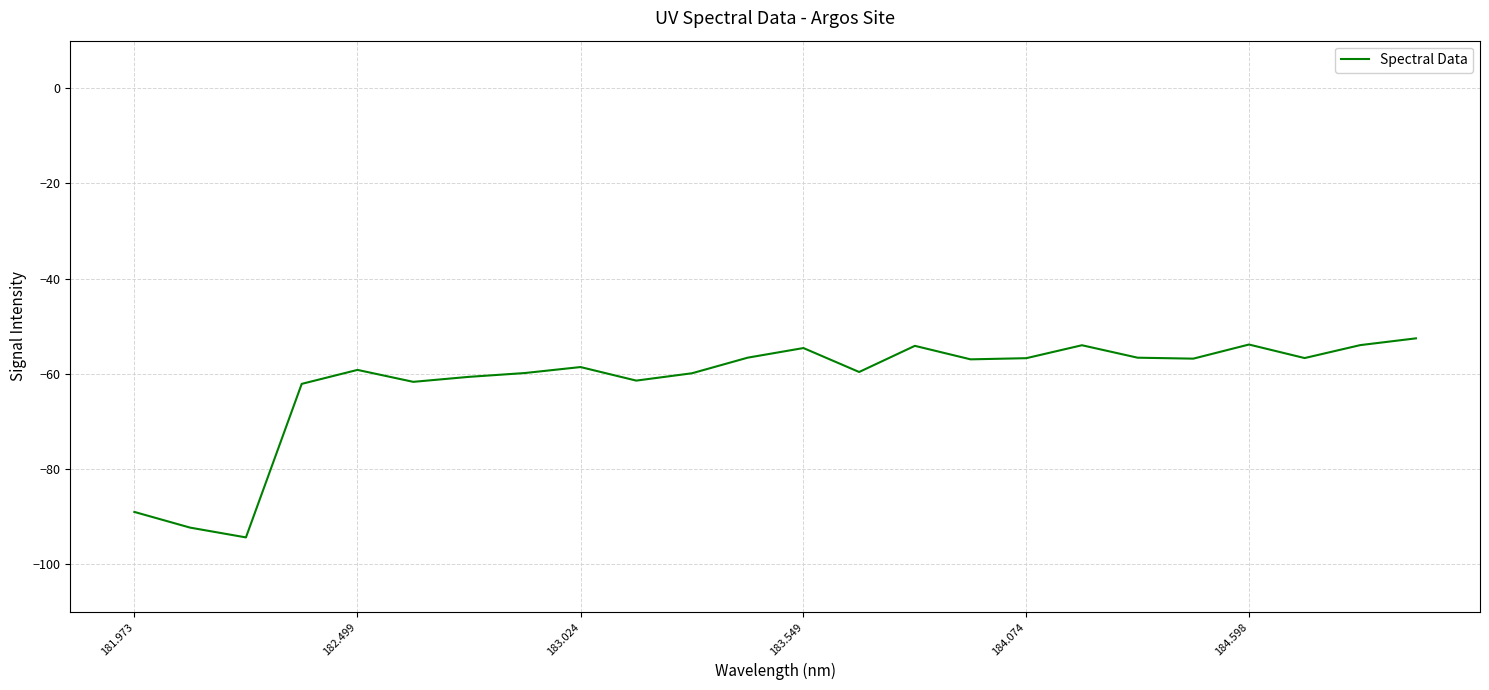

What is the smallest value displayed?

-94.4